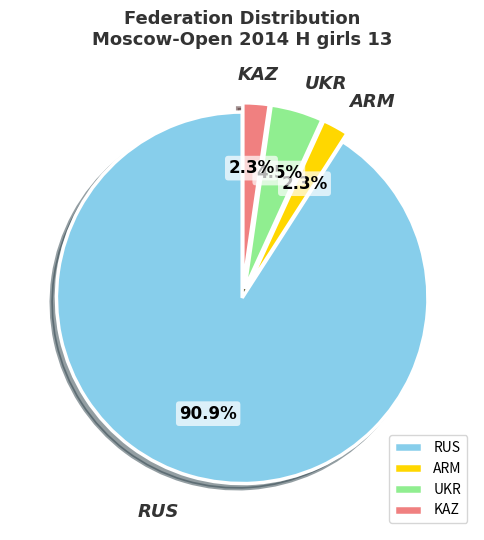

How many slices are in this pie chart?

4